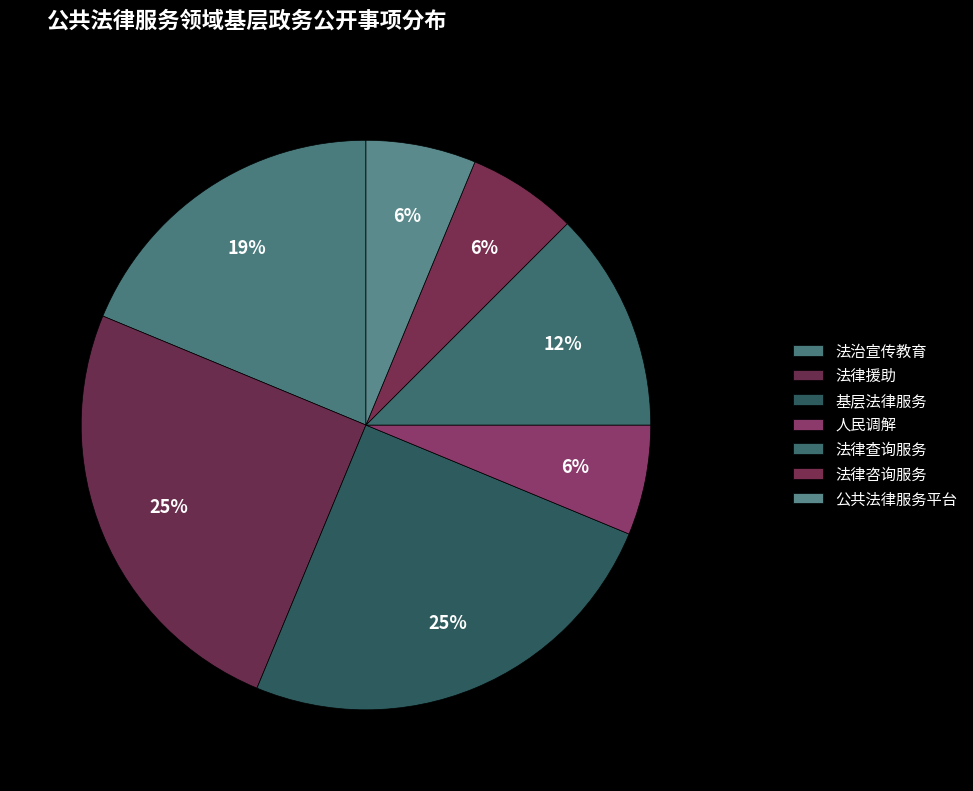

What percentage is the 法律援助 slice, to the nearest percent?

25%